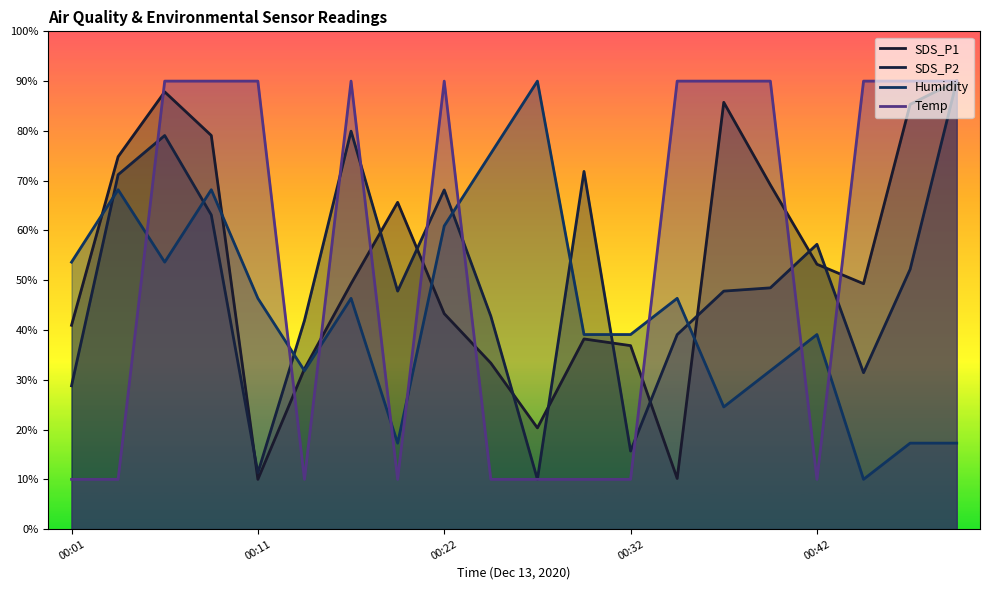

What is the lowest value of the SDS_P2 series?

10.0